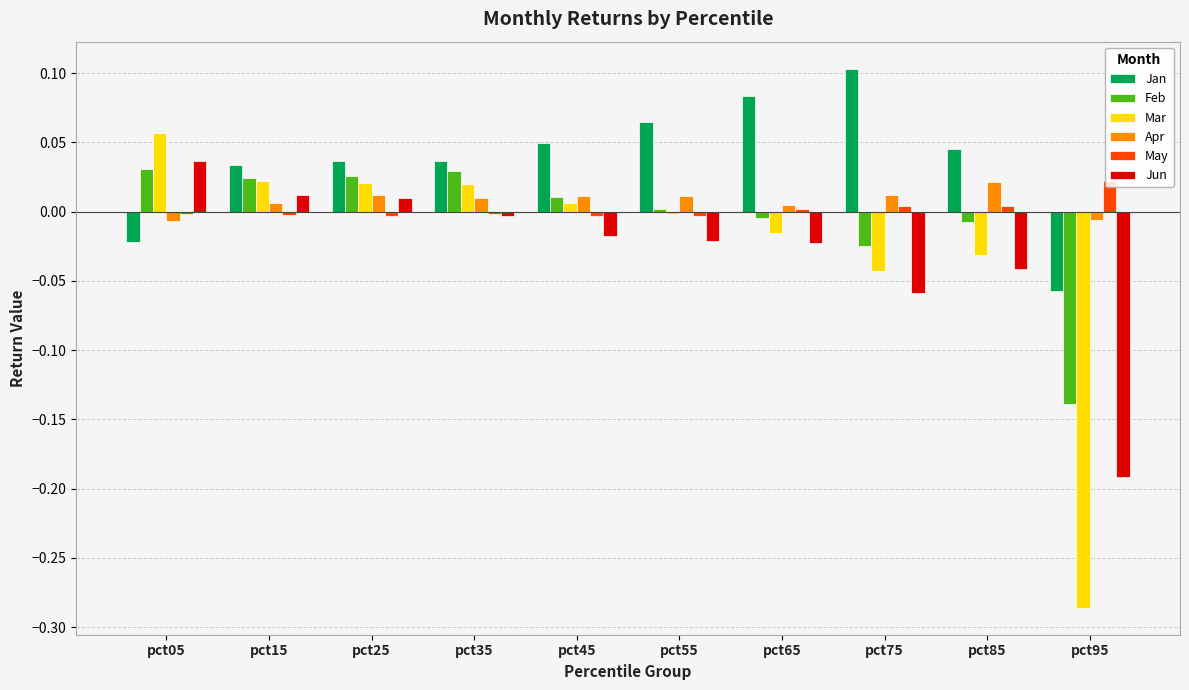

How many series are shown in this chart?

6